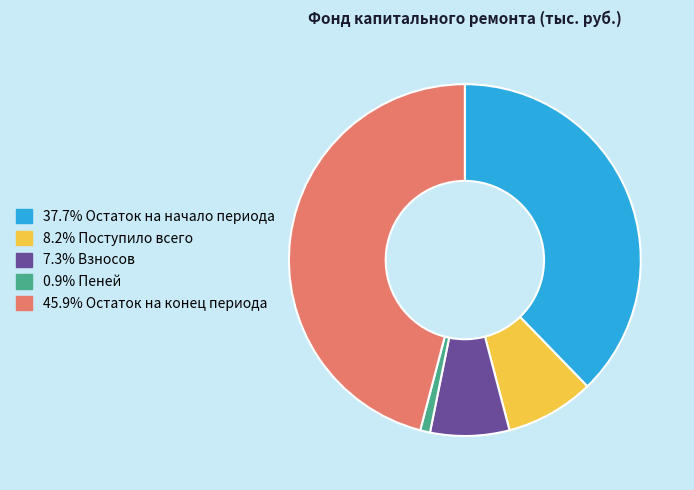

Does 7.3% Взносов represent more than half of the total?

No